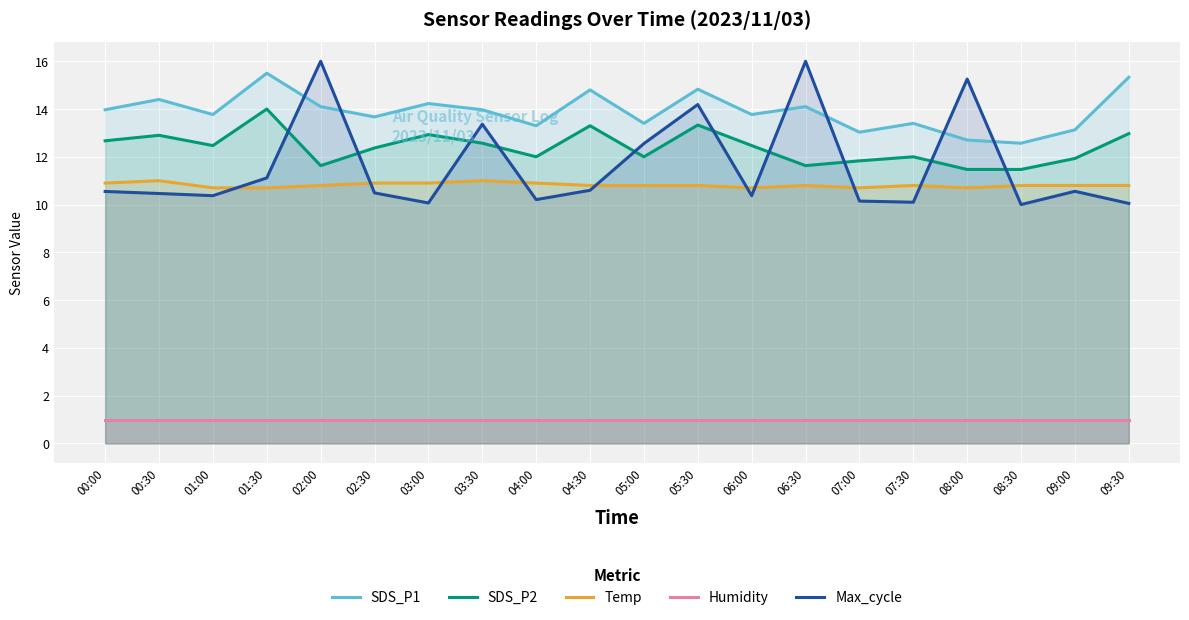

The Humidity series shows 0.5 at 02:00. True or false?

False